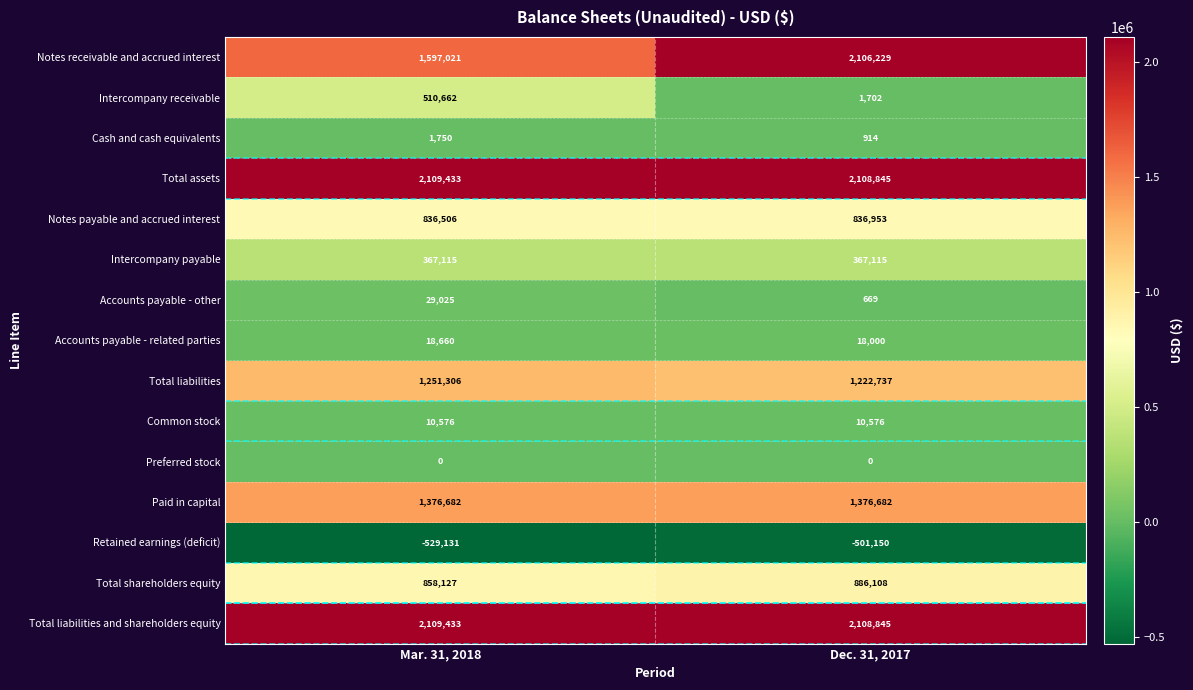

Count the number of data series in this chart.

15